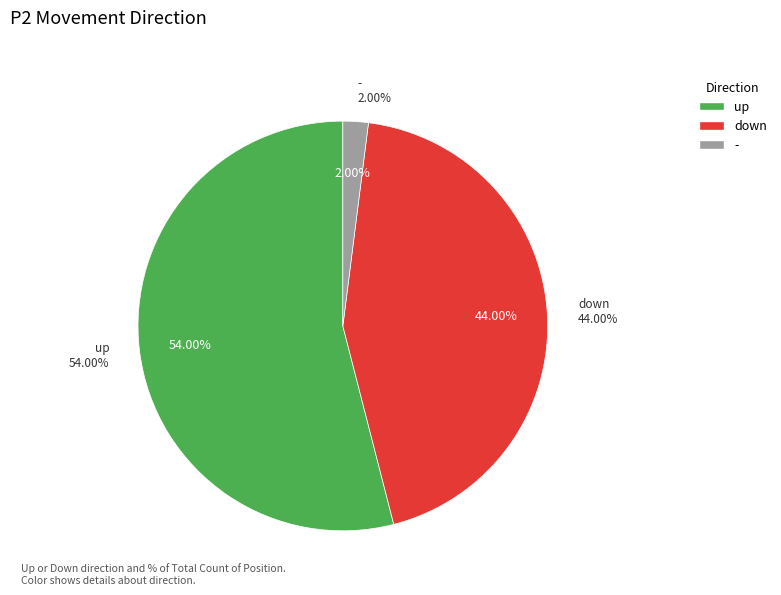

To the nearest percent, what percentage of the pie is up?

54%